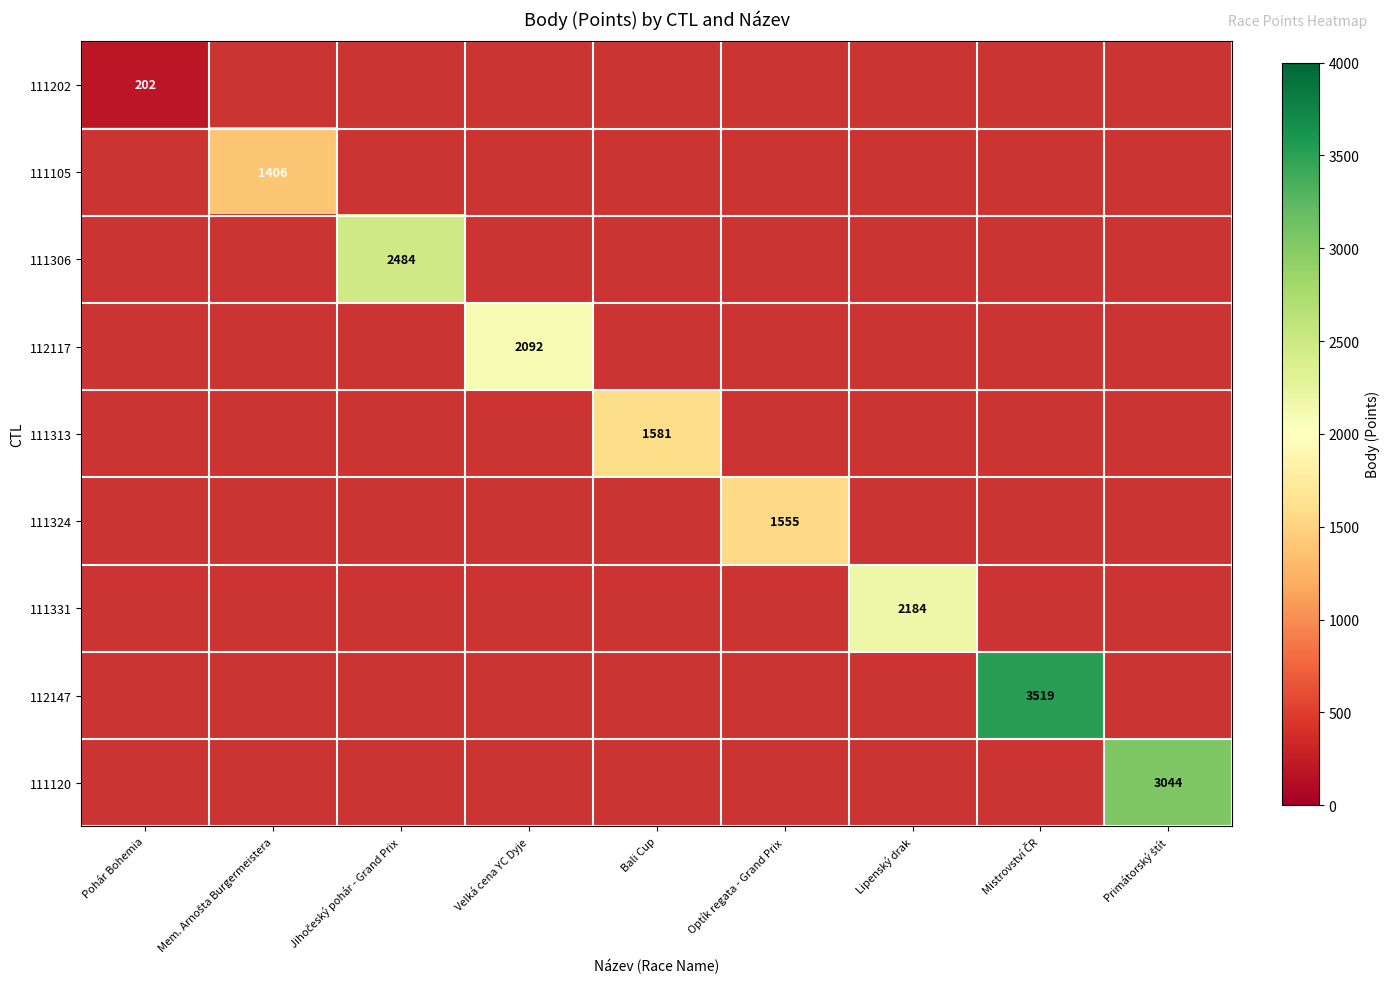

At how many categories does at least one series exceed 3492?

1